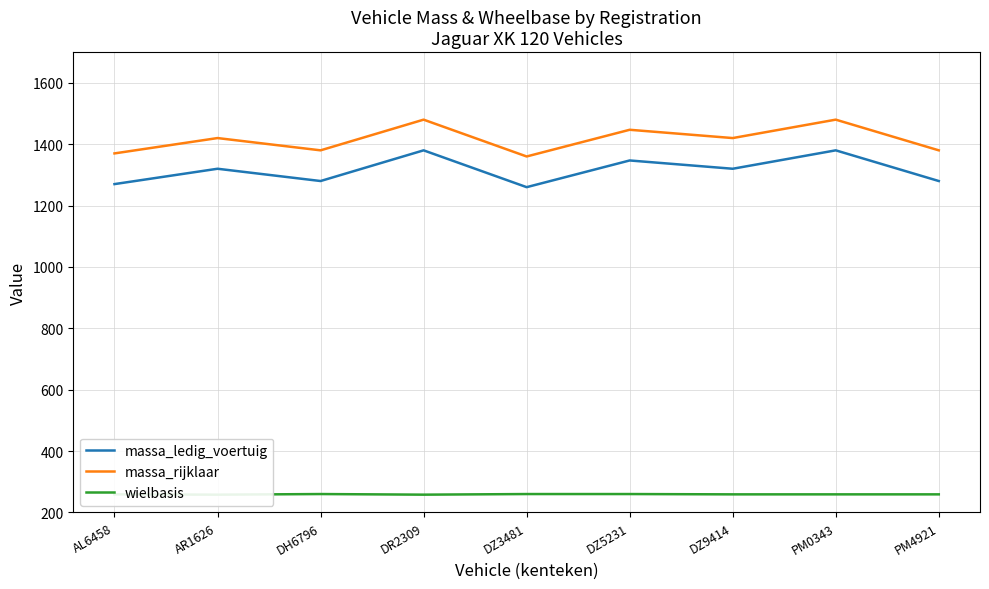

How many values in the wielbasis series are below 259?

2